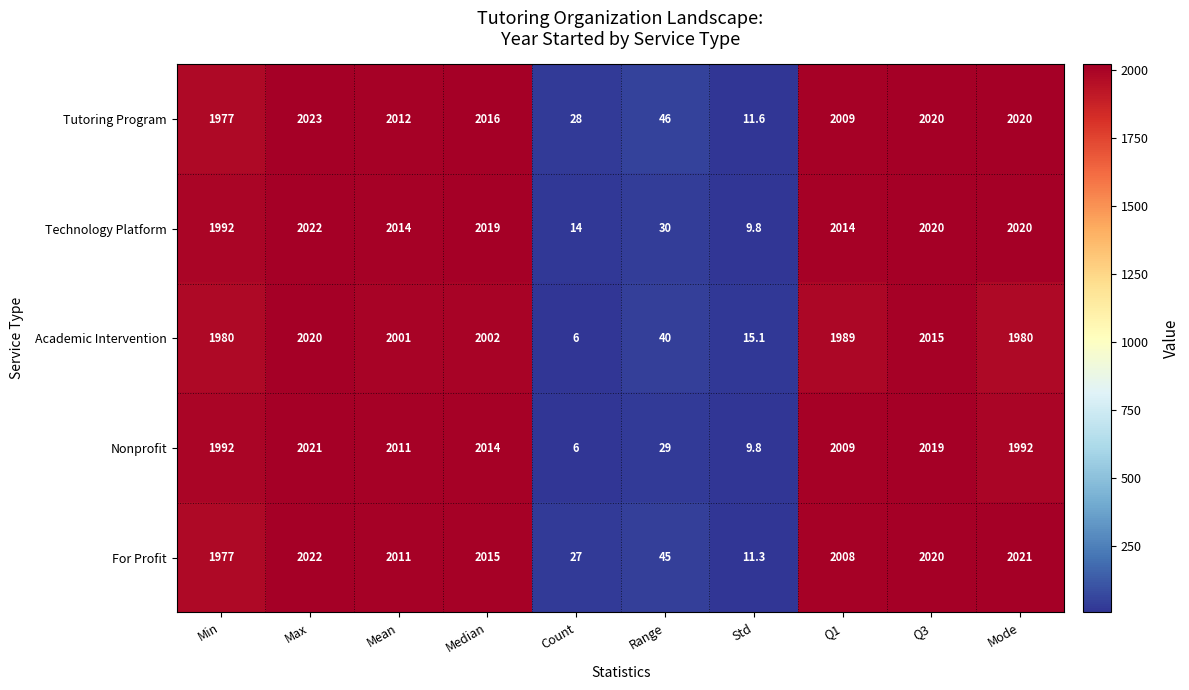

Is it true that For Profit equals 45.0 at Range?

True